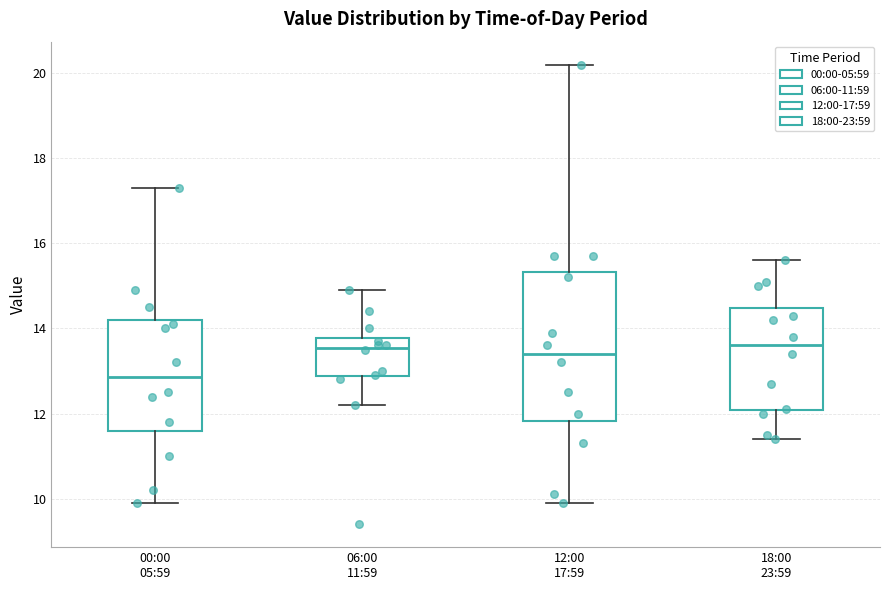

Reading left to right, transcribe this box plot: for each box, give where its median line is, the range the box spans, and where its two whiskers end, as read against the y-axis. The values are not printed on the chart, so give them approximately, as read against the axis.

00:00 05:59: median 12.8, box 11.6 to 14.2, whiskers 10.0 to 17.4
06:00 11:59: median 13.6, box 12.8 to 13.8, whiskers 12.2 to 15.0
12:00 17:59: median 13.4, box 11.8 to 15.4, whiskers 10.0 to 20.2
18:00 23:59: median 13.6, box 12.0 to 14.4, whiskers 11.4 to 15.6